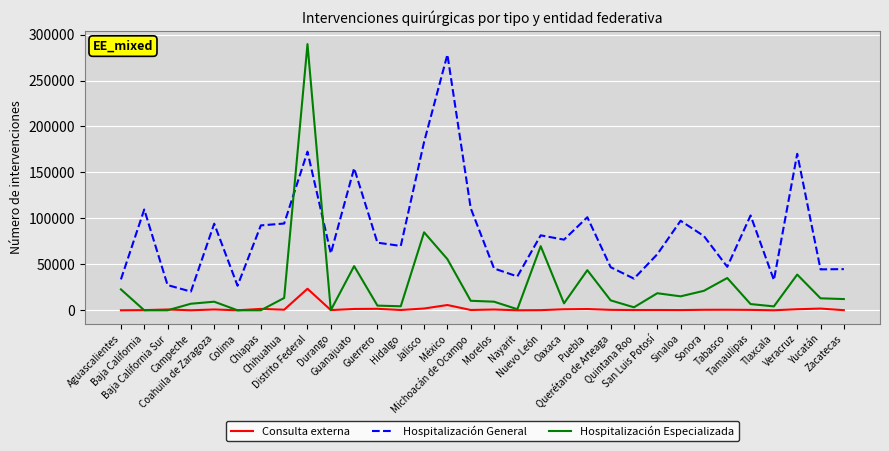

List the series in order of their overall mean, highest first.

Hospitalización General, Hospitalización Especializada, Consulta externa